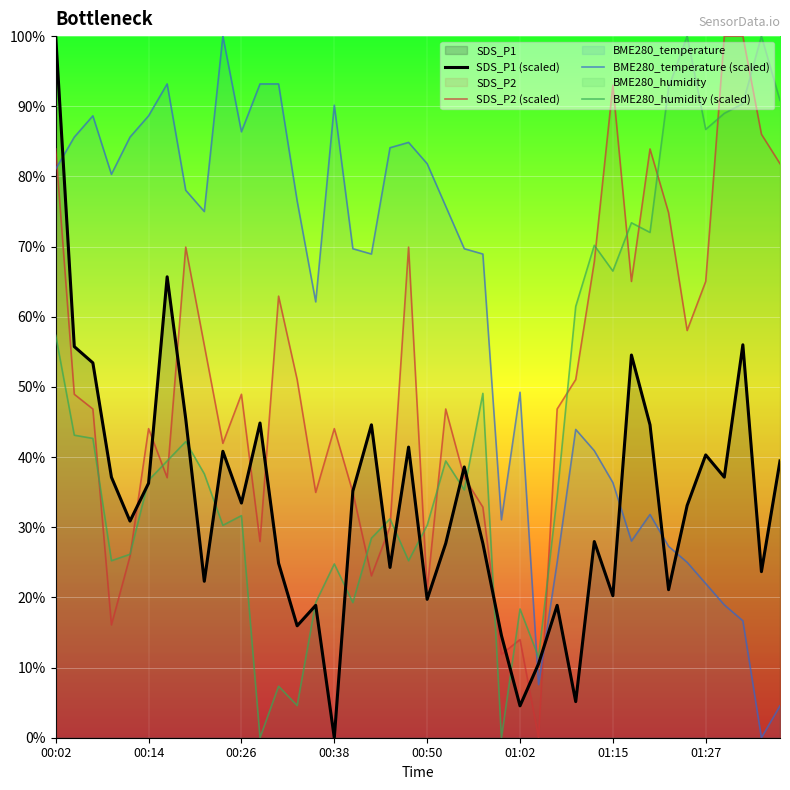

How many lines are shown in the chart?

4